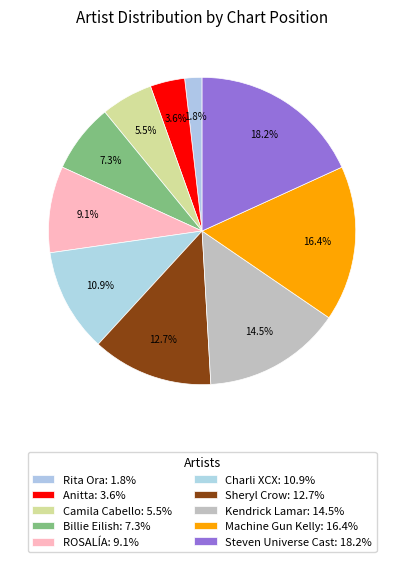

Combined, what portion of the pie is Anitta and Camila Cabello?

9.1%